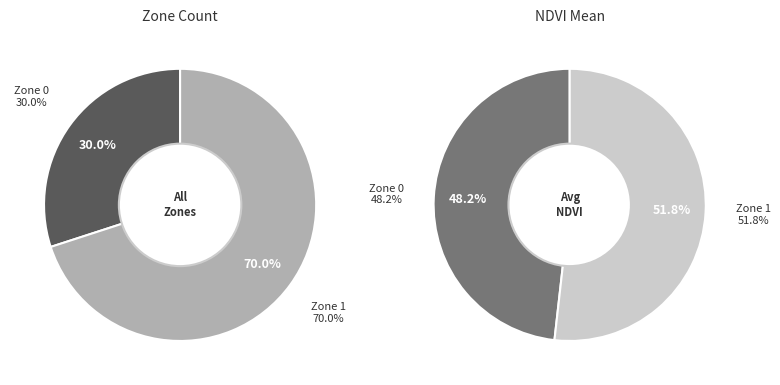

Which category has the smallest portion of the pie?

Zone 0